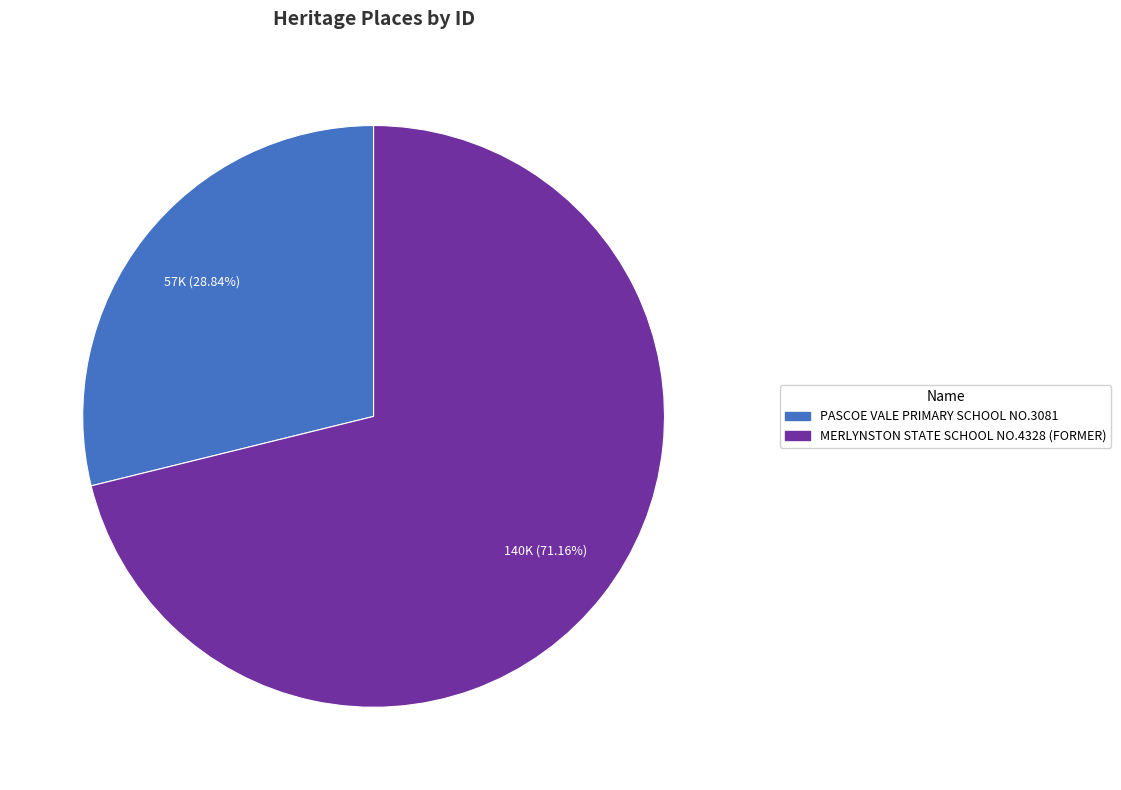

Which category has the biggest portion of the pie?

MERLYNSTON STATE SCHOOL NO.4328 (FORMER)